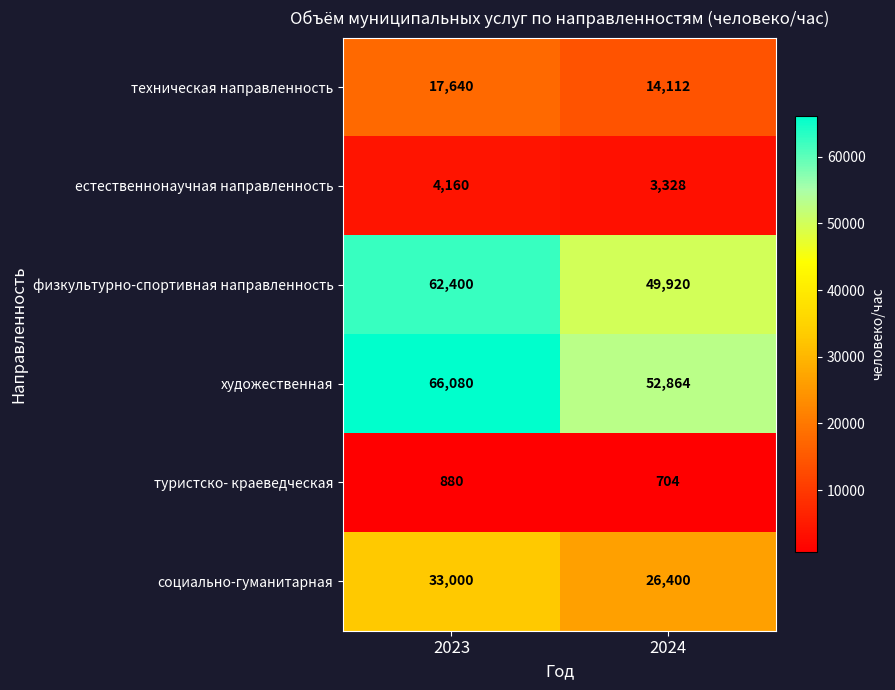

Count the number of categories in the chart.

2